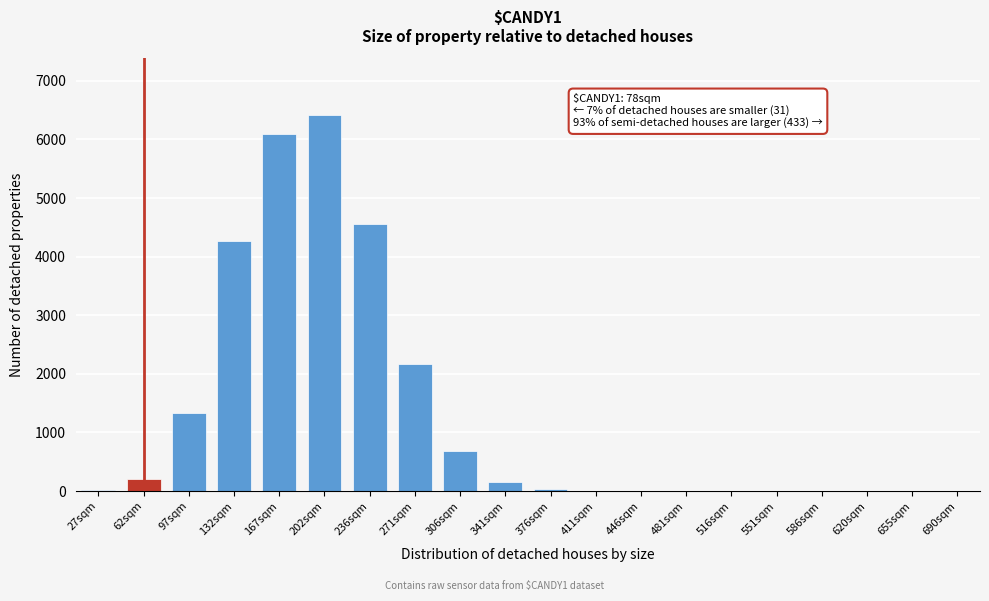

What is the change in value from 271sqm to 655sqm?

-2160